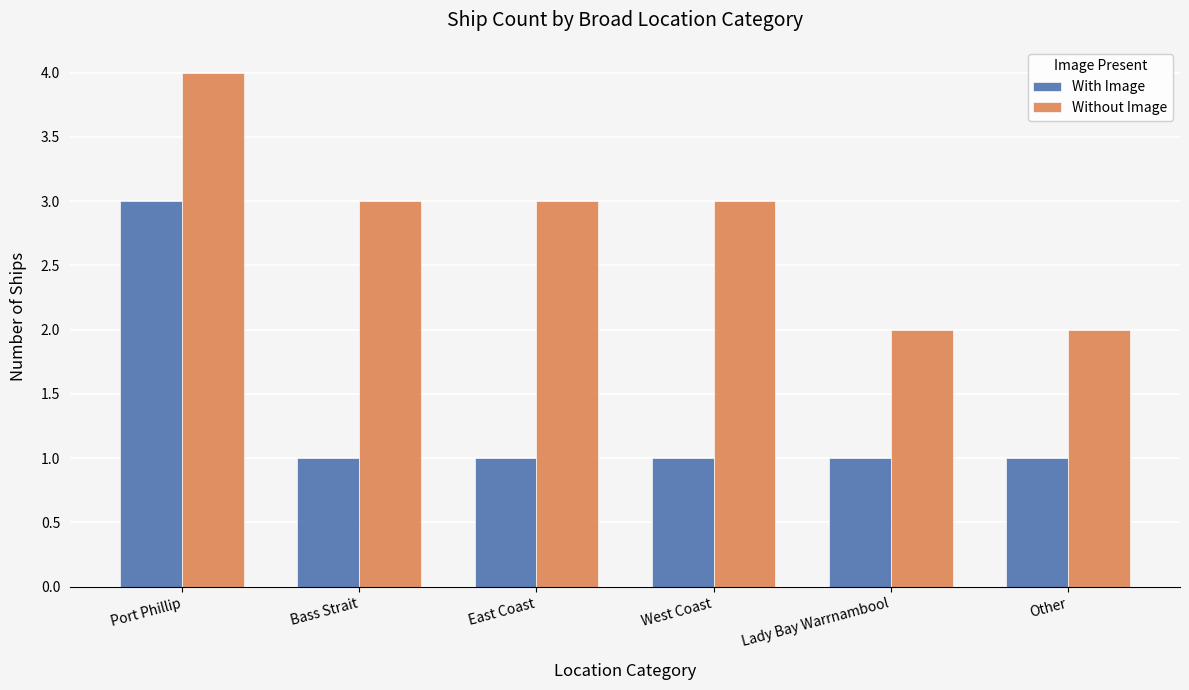

Which series has the largest total across all categories?

Without Image